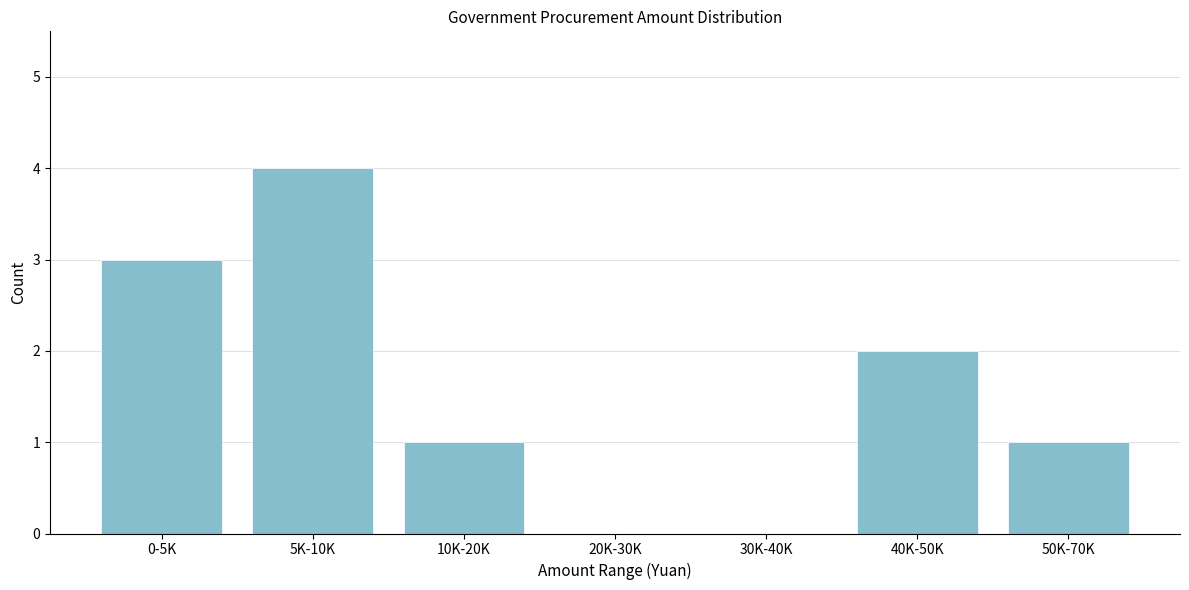

Reading left to right, list all the values displayed in this chart.

0-5K=3	5K-10K=4	10K-20K=1	20K-30K=0	30K-40K=0	40K-50K=2	50K-70K=1